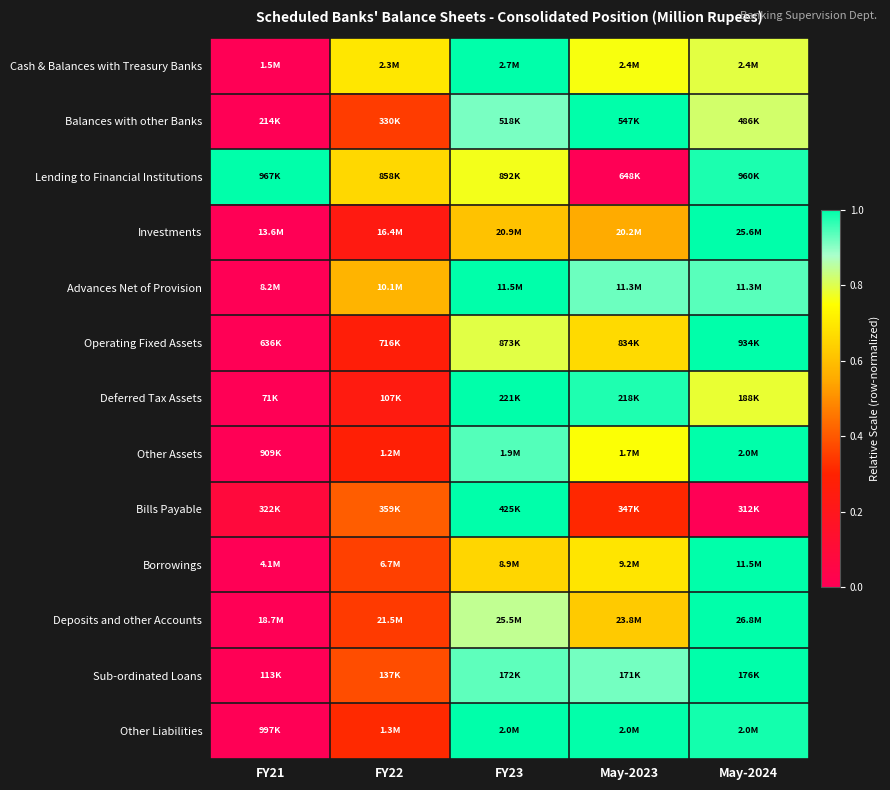

What is the maximum value shown in the chart?

1.0